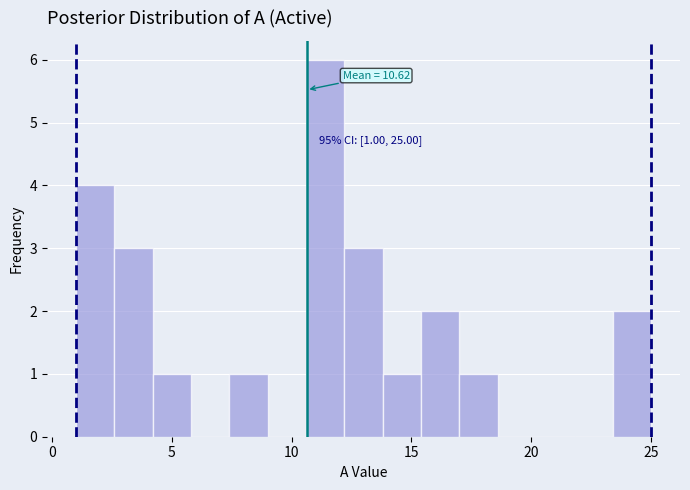

Around what value on the x-axis is the tallest bar? Give the approximate position of its centre, as read against the axis.

11.5